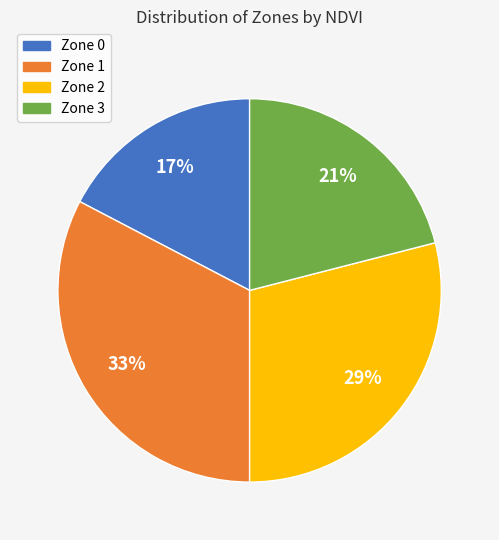

To the nearest percent, what is the combined percentage of Zone 1 and Zone 3?

54%